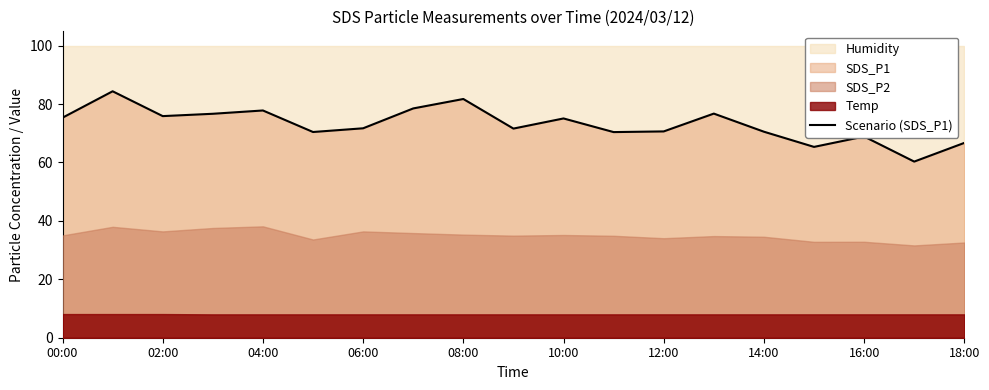

Does the chart display data point markers on the line(s)?

No